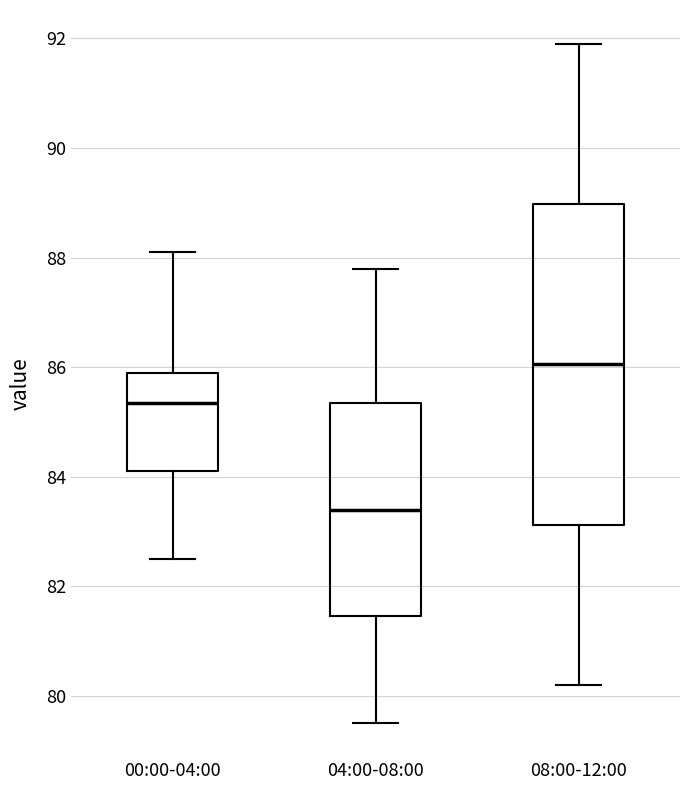

Reading left to right, transcribe this box plot: for each box, give where its median line is, the range the box spans, and where its two whiskers end, as read against the y-axis. The values are not printed on the chart, so give them approximately, as read against the axis.

00:00-04:00: median 85.4, box 84.2 to 86.0, whiskers 82.6 to 88.2
04:00-08:00: median 83.4, box 81.4 to 85.4, whiskers 79.6 to 87.8
08:00-12:00: median 86.0, box 83.2 to 89.0, whiskers 80.2 to 92.0